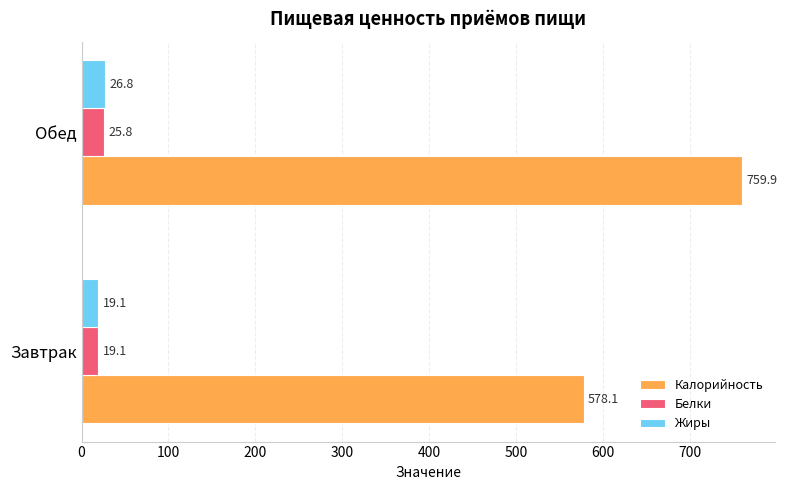

At Обед, list the series in order from smallest to largest.

Белки, Жиры, Калорийность